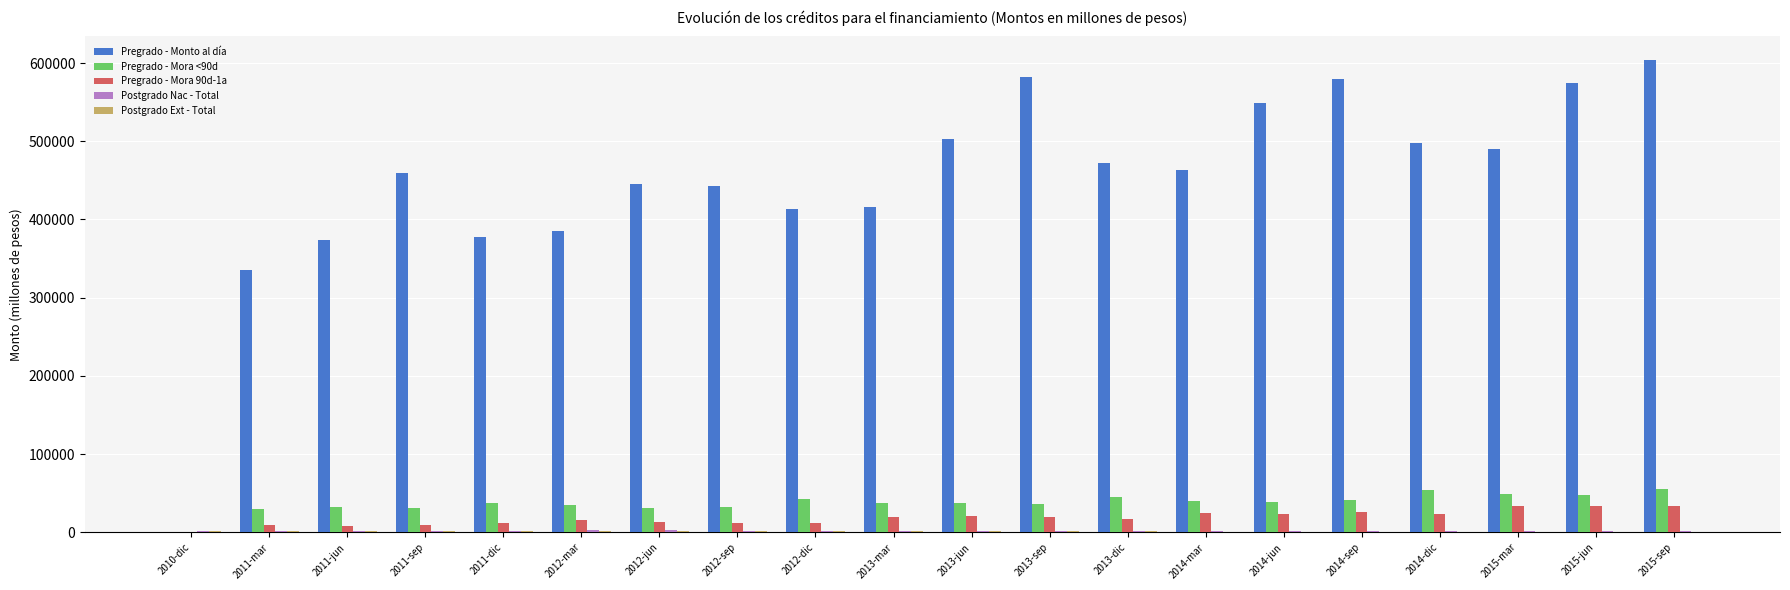

The value of Pregrado - Monto al día at 2015-mar is 490300. True or false?

True